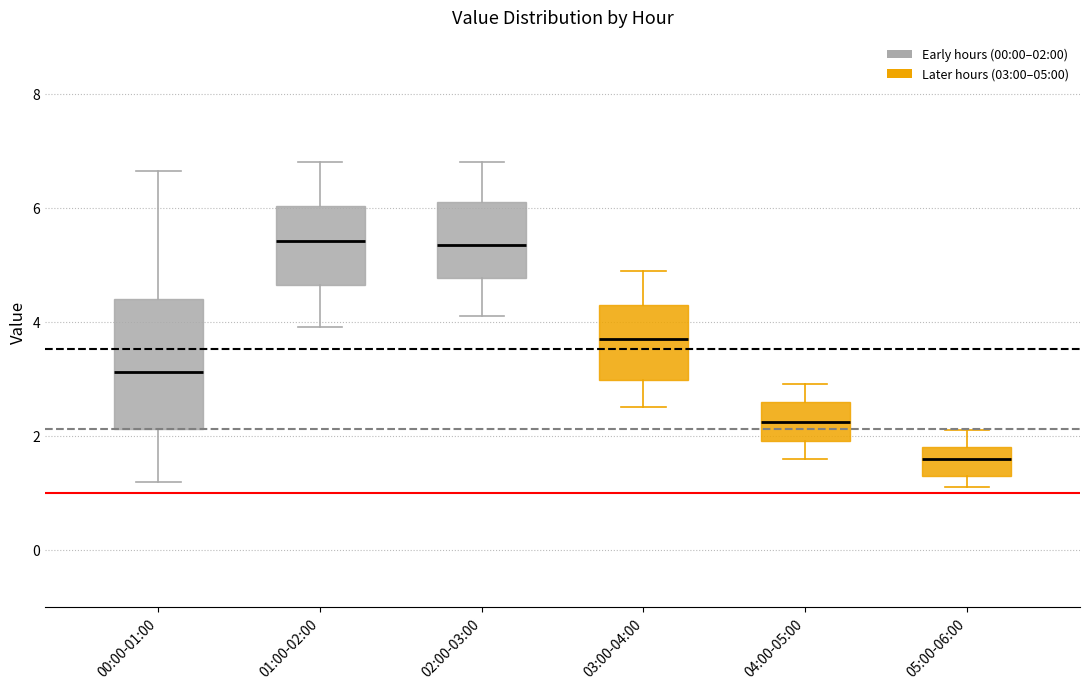

Which box is the tallest, from its lower edge to its upper edge?

00:00-01:00